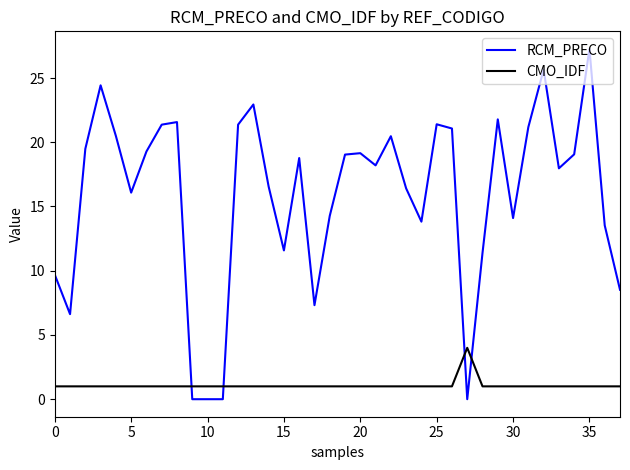

True or false: CMO_IDF and RCM_PRECO cross at least once.

True